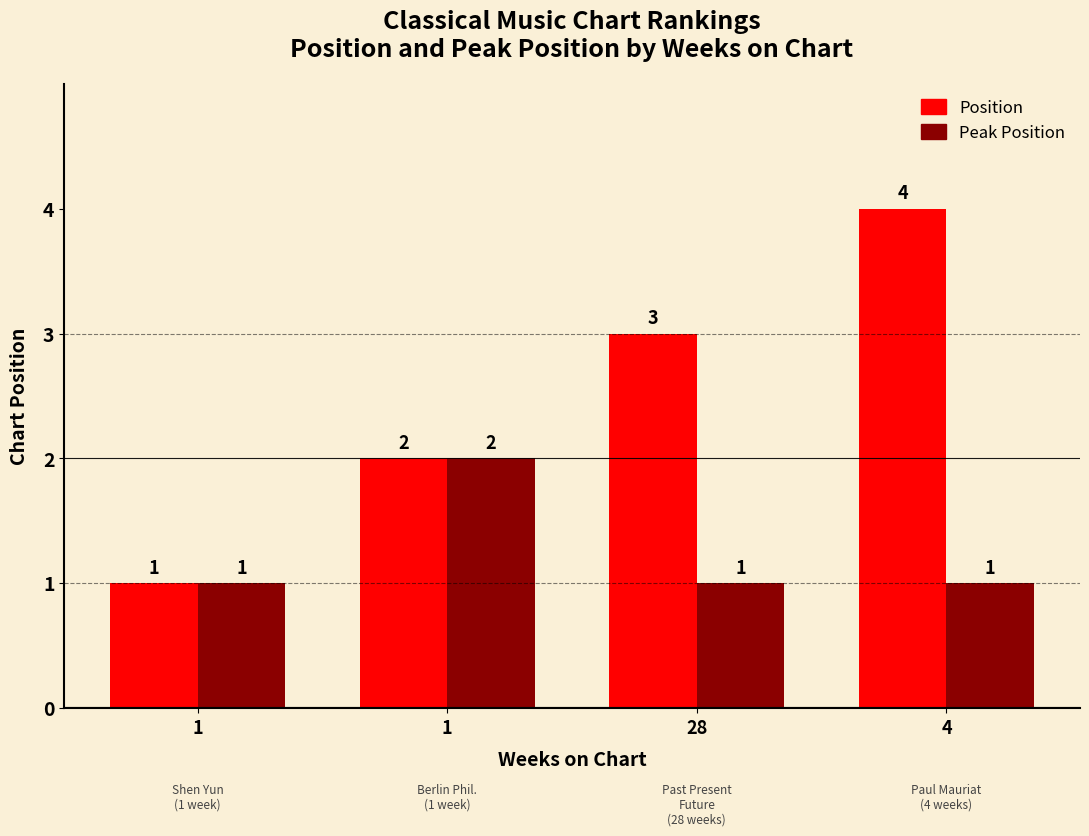

What is the difference between the maximum and minimum values in the Position series?

3